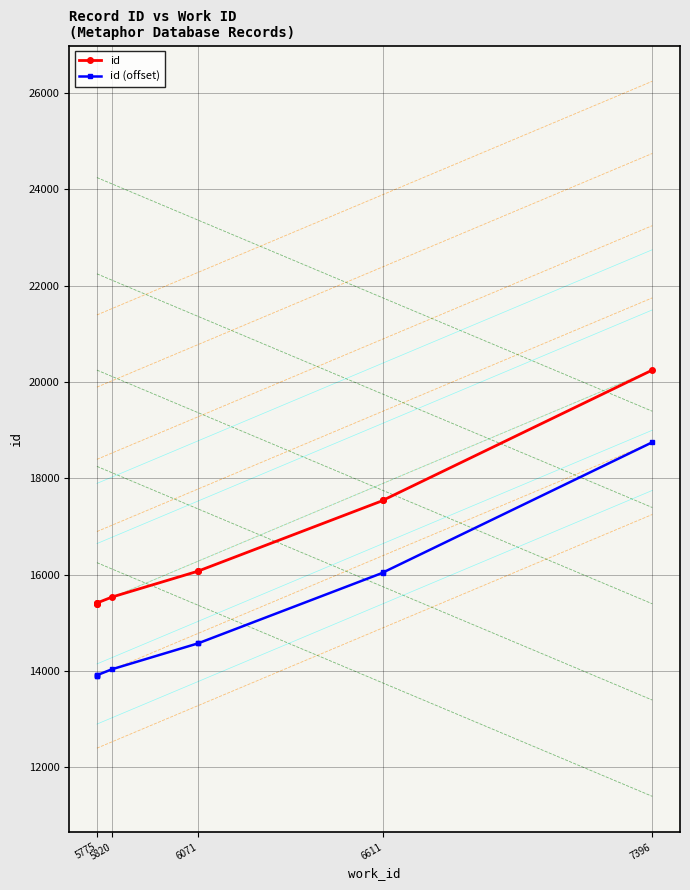

Is this an area chart (filled region under the line)?

No